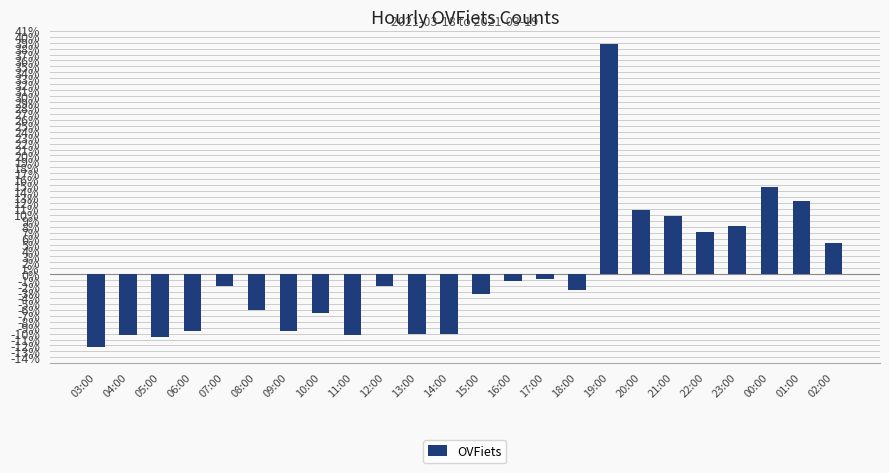

Between 14:00 and 00:00, which is larger?

00:00